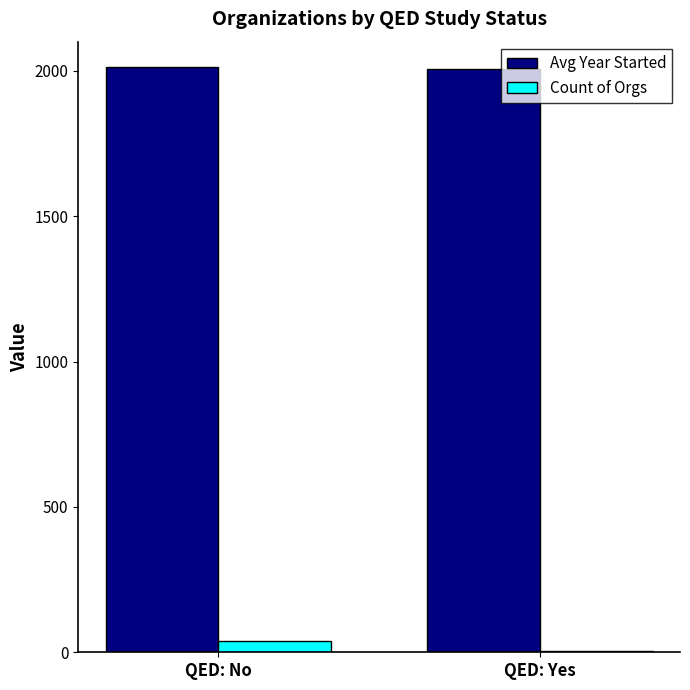

Does the chart contain stacked bars?

No